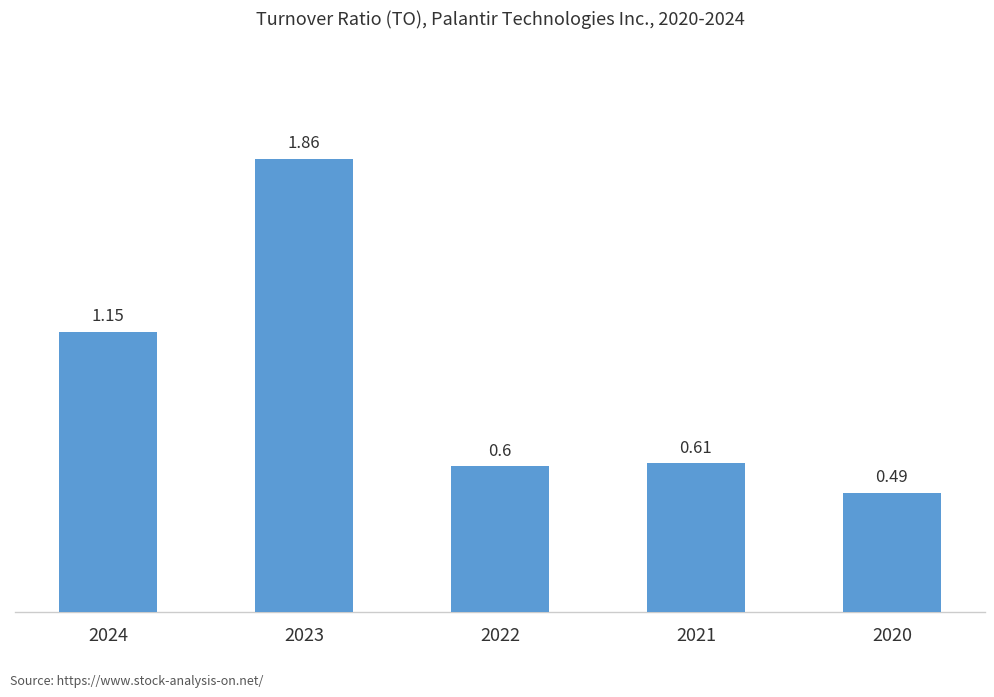

What is the change in value from 2024 to 2020?

-0.7